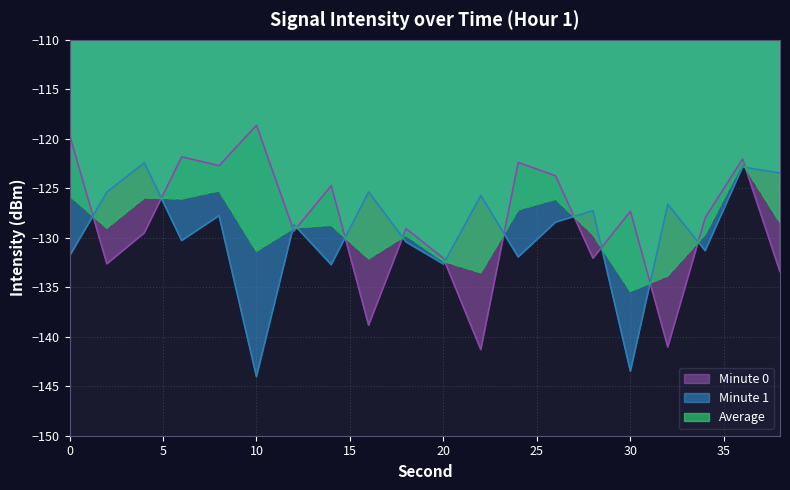

Between 2 and 28, which is larger?

28